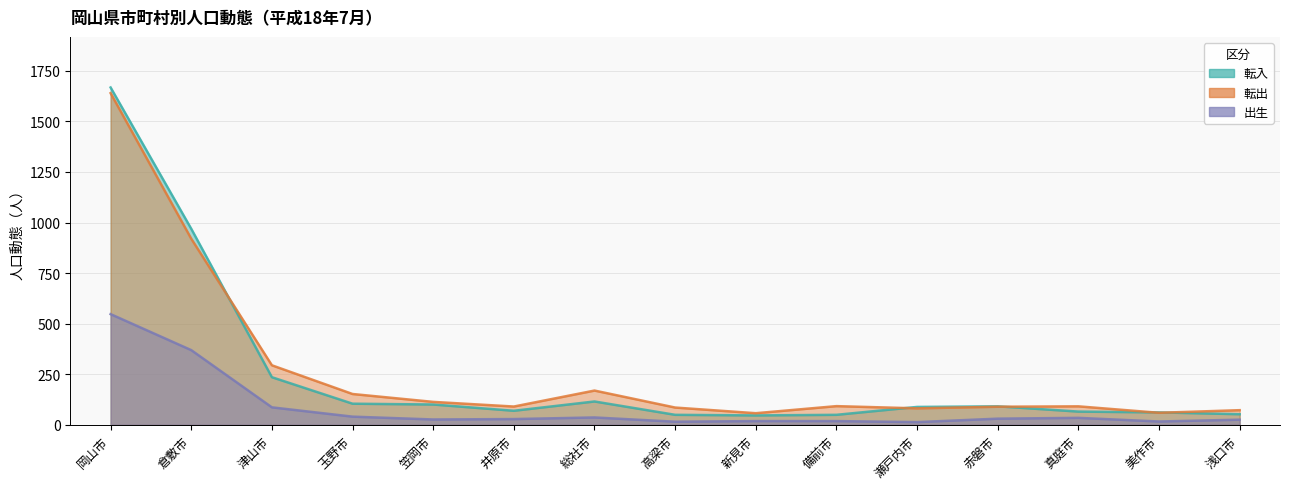

What is the difference between the maximum and second lowest values in the 出生 series?

532